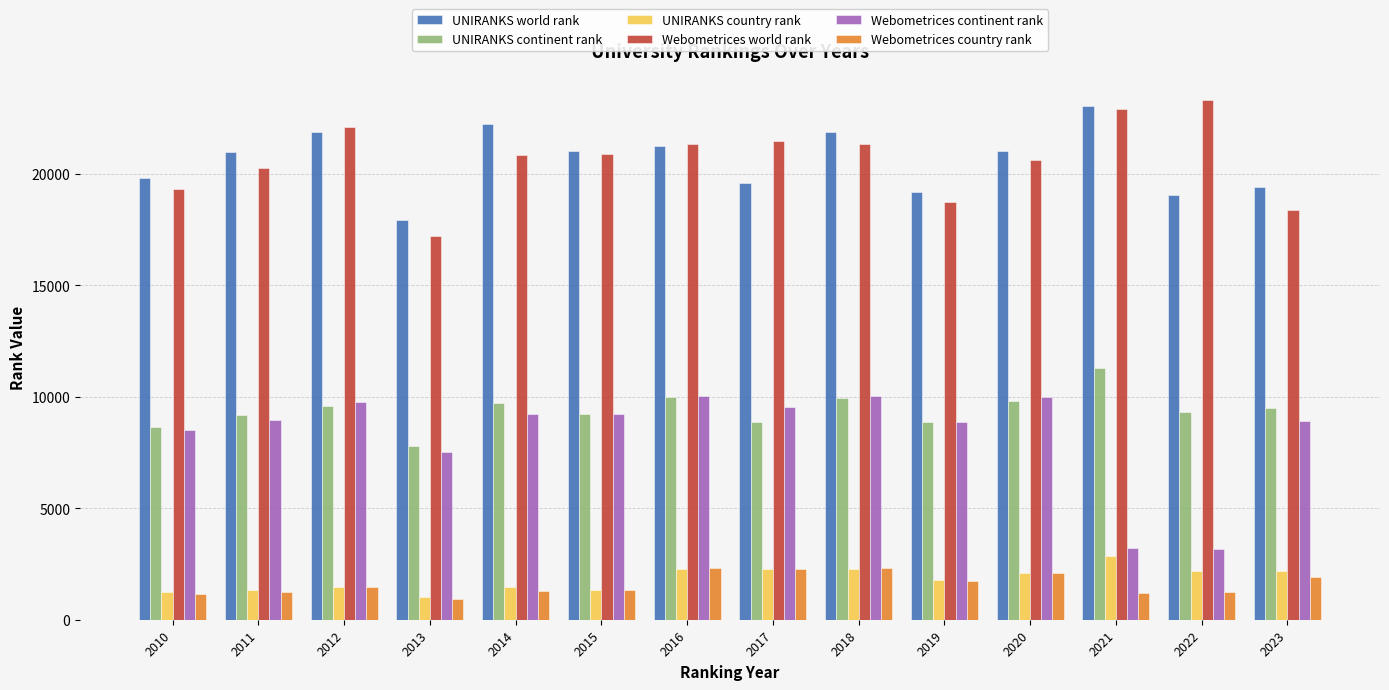

What is the difference between the highest and lowest values at 2010?

18630